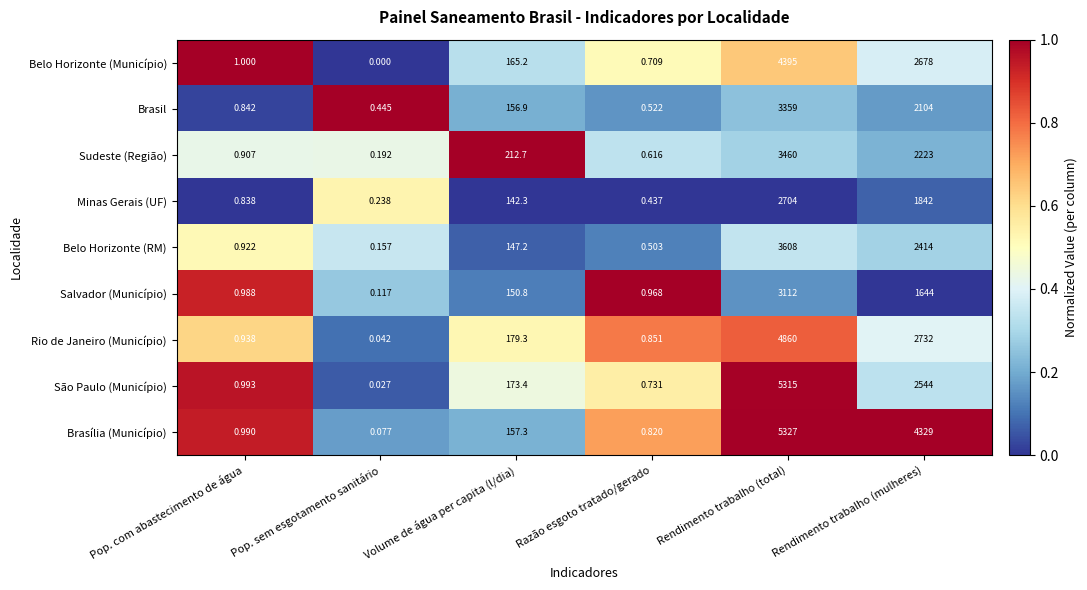

Is the value of Rio de Janeiro (Município) at Pop. sem esgotamento sanitário greater than the value of Salvador (Município) at Razão esgoto tratado/gerado?

No